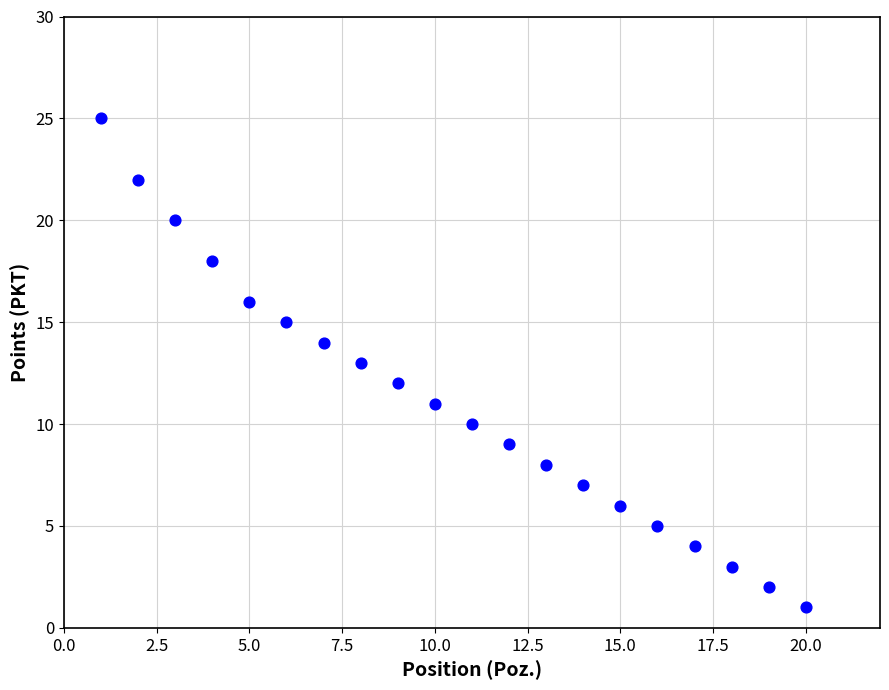

What is the range of X values (max minus min)?

19